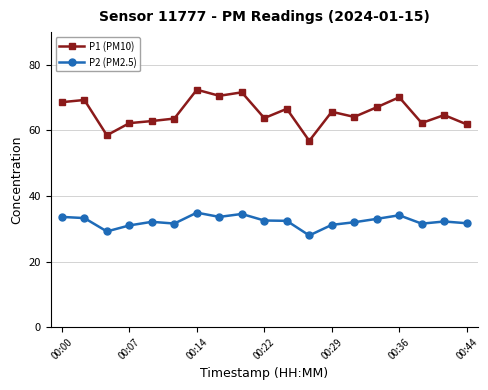

True or false: P2 (PM2.5) and P1 (PM10) cross at least once.

False